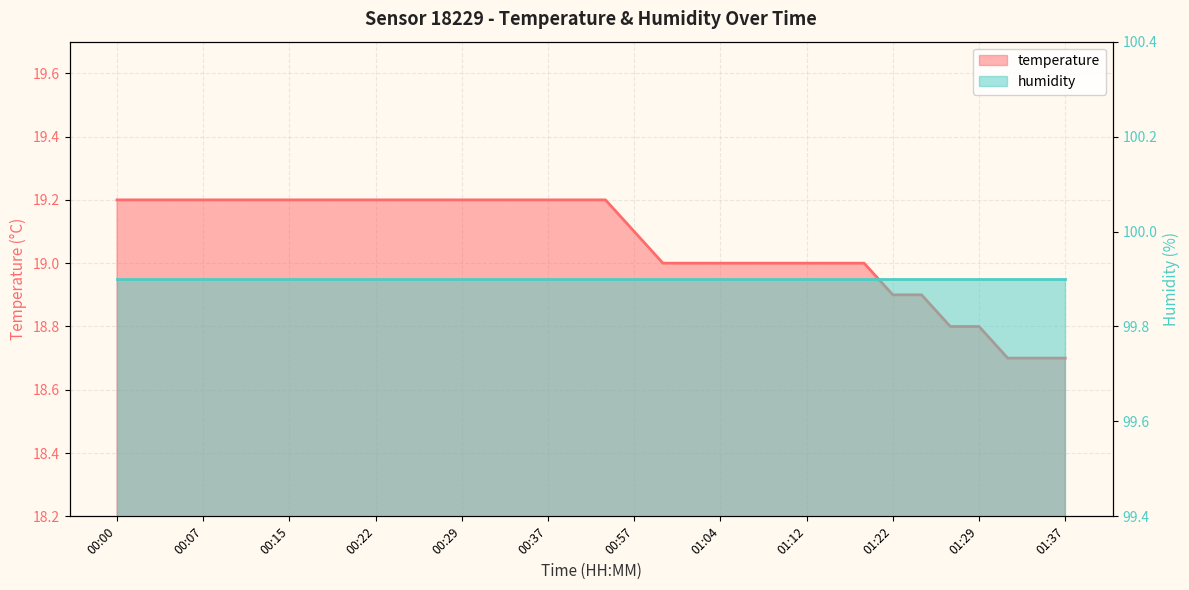

True or false: there are more than 0 points higher than both neighbors.

False